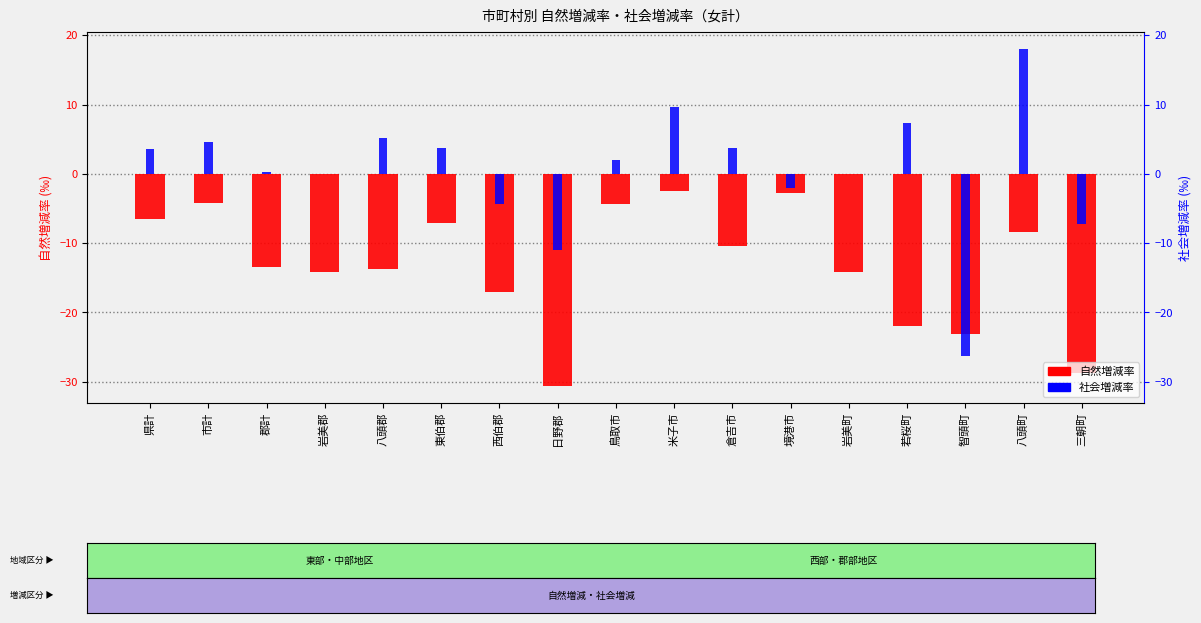

What is the difference between the highest and lowest values at 智頭町?

3.3